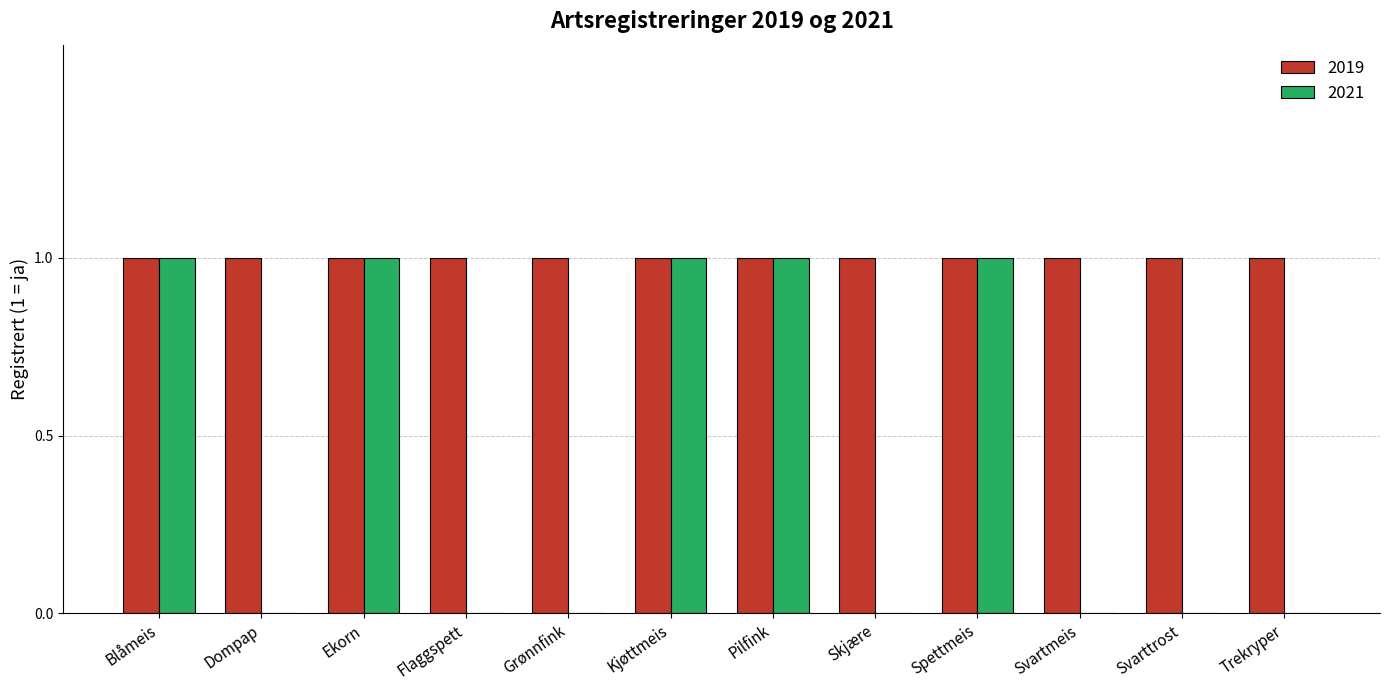

What is the sum of all 2021 values?

5